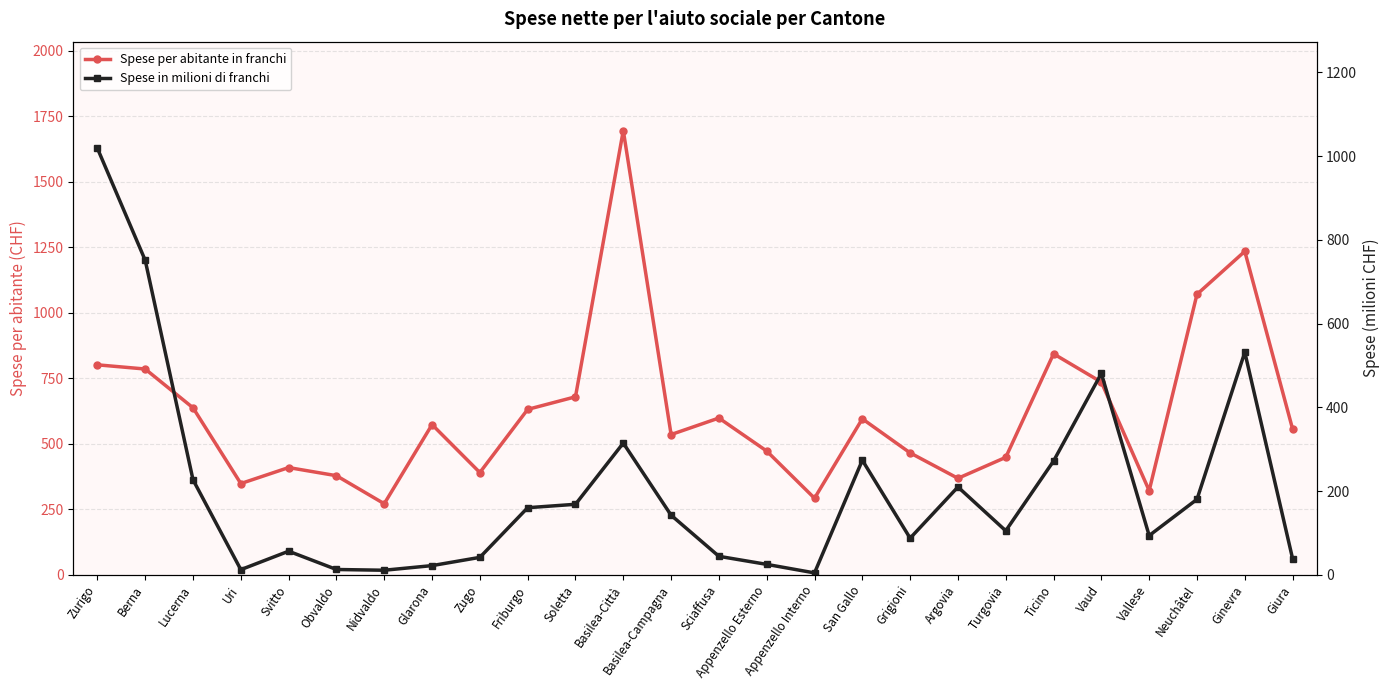

The Spese per abitante in franchi series shows 348.0 at Uri. True or false?

True